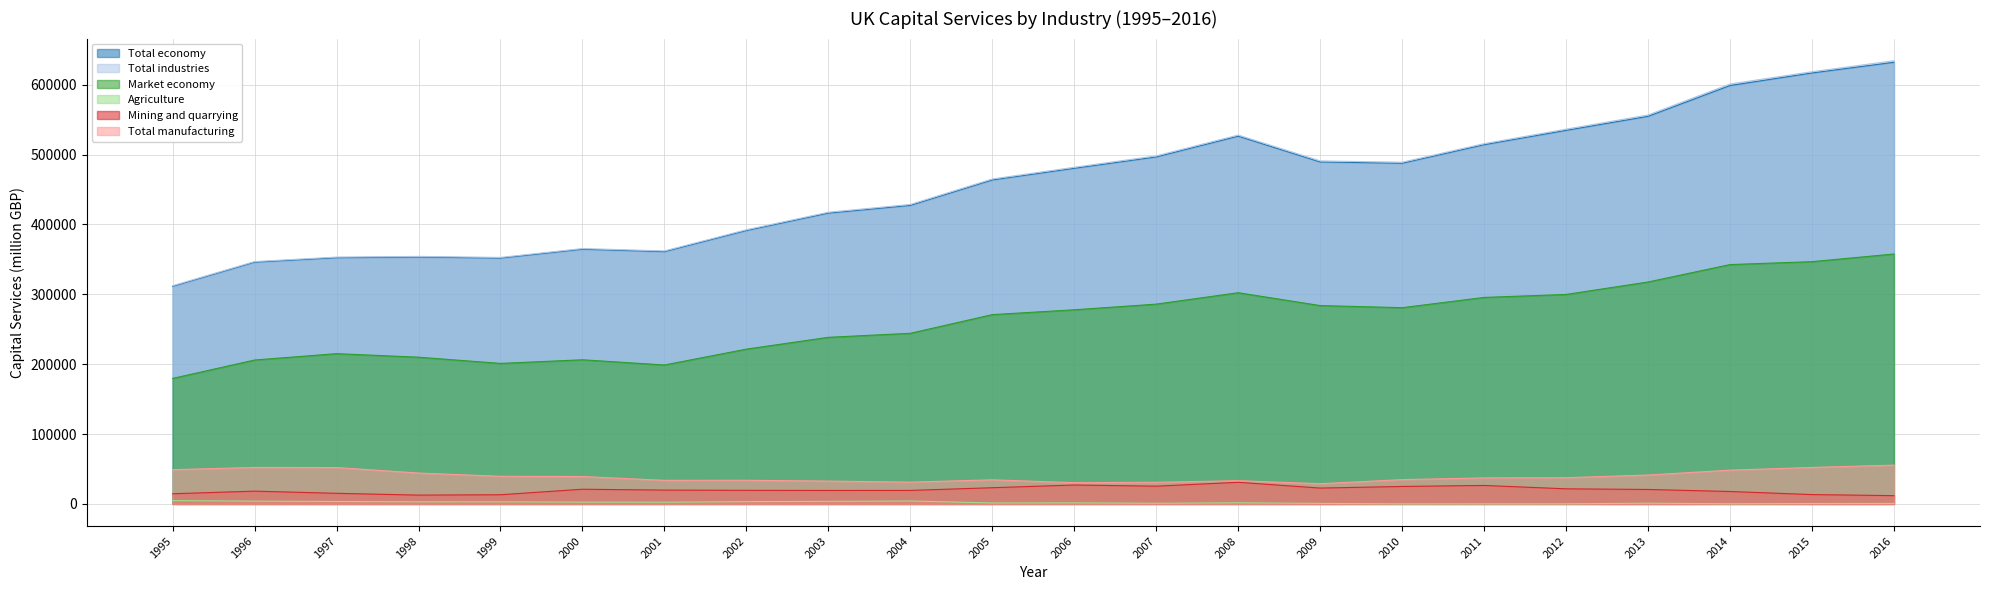

What is the difference between the second highest and second lowest values in the Total economy series?

270772.5